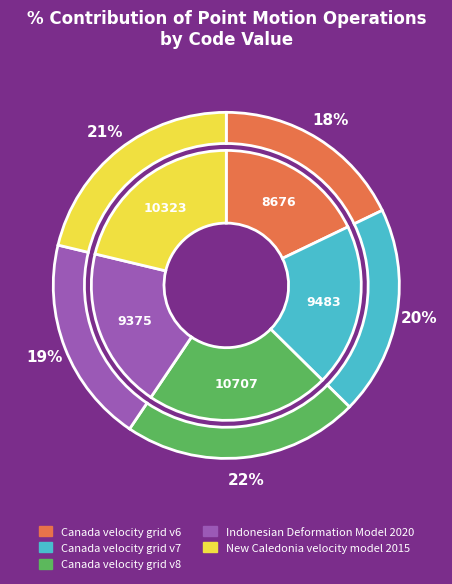

The Indonesian Deformation Model 2020 slice represents 6% of the pie. True or false?

False